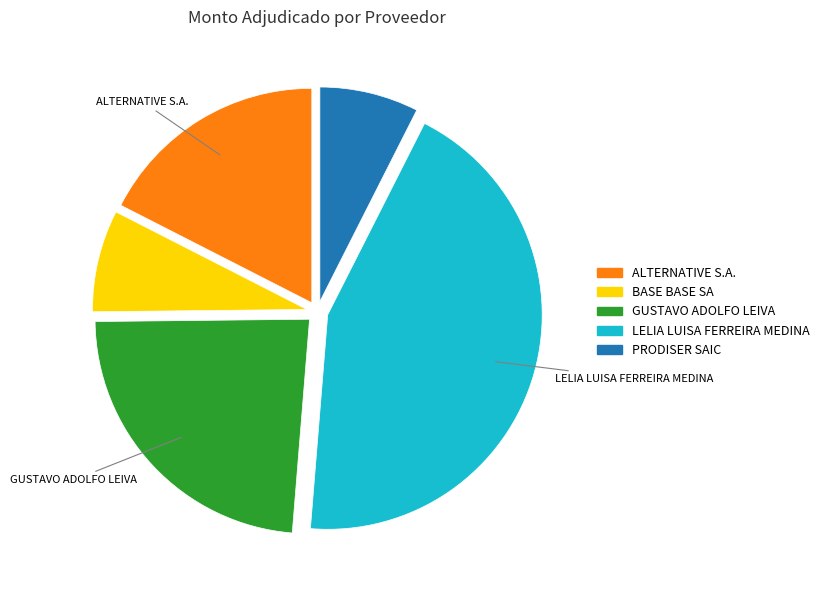

Combined, do GUSTAVO ADOLFO LEIVA and ALTERNATIVE S.A. account for over 50%?

No